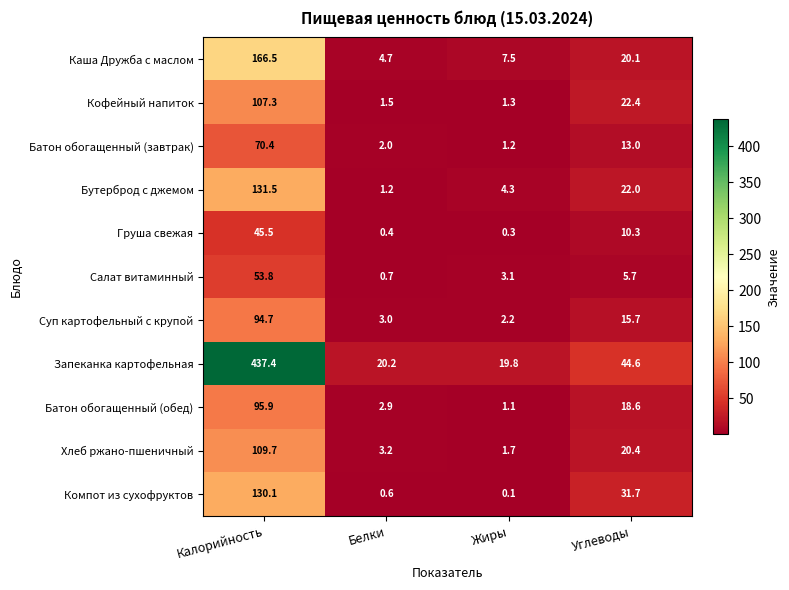

What is the difference between the maximum and minimum values in the Бутерброд с джемом series?

130.3